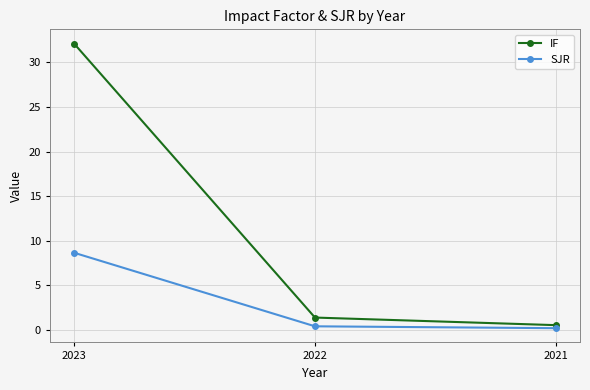

What is the average value of the IF series?

11.3